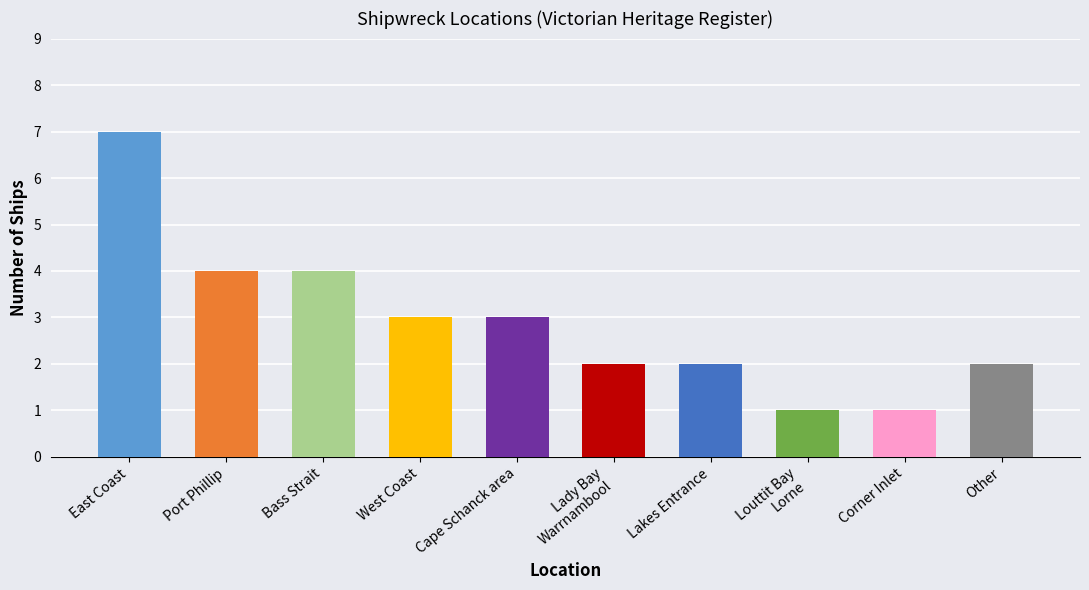

What is the change in value from East Coast to Cape Schanck area?

-4